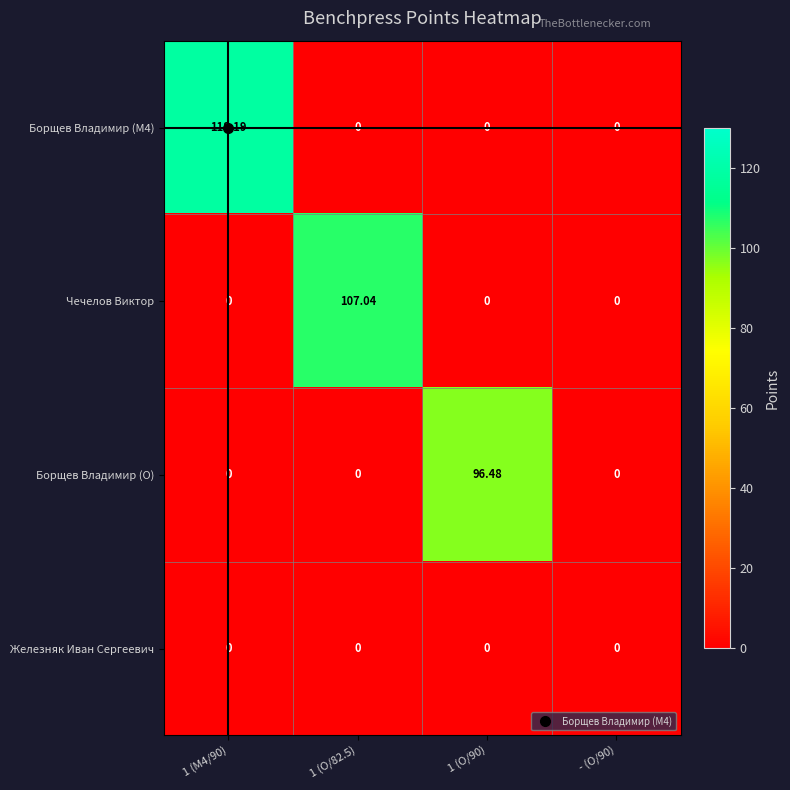

List the series in order of their peak value, highest first.

Борщев Владимир (M4), Чечелов Виктор, Борщев Владимир (O), Железняк Иван Сергеевич